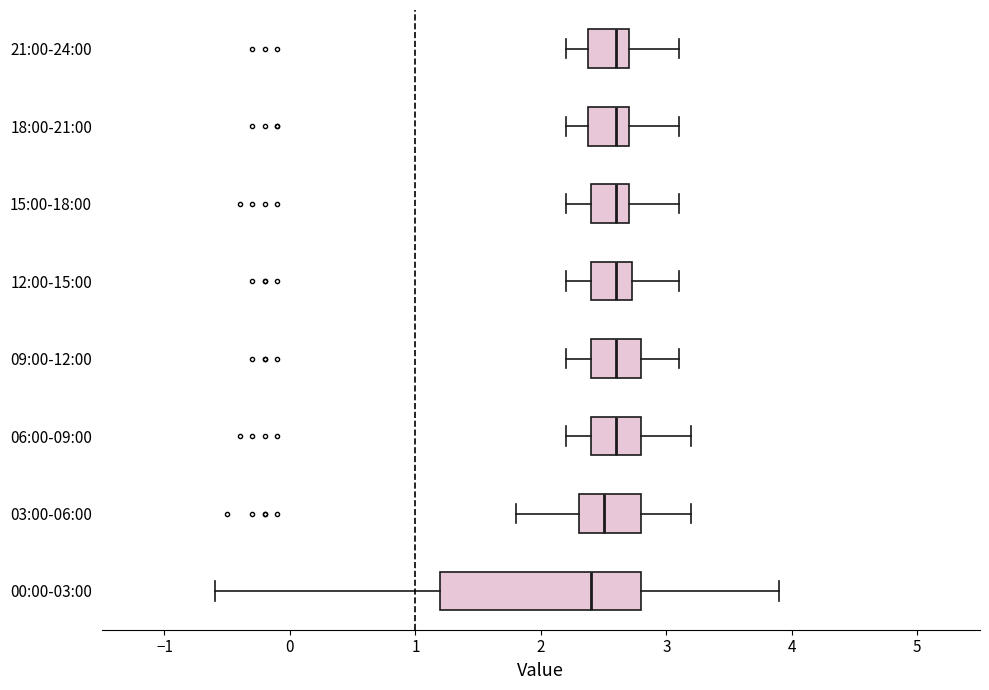

Comparing the boxes themselves (not the whiskers), which one is the widest?

00:00-03:00